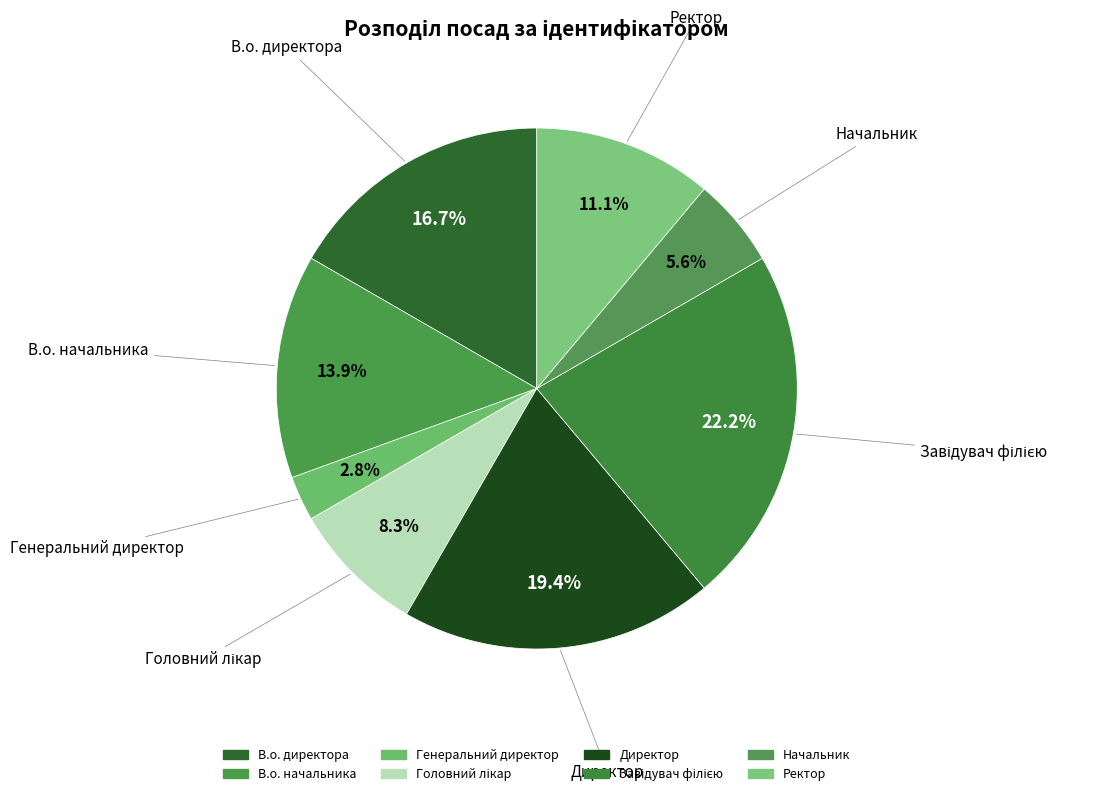

True or false: Головний лікар accounts for 8% of the total.

True